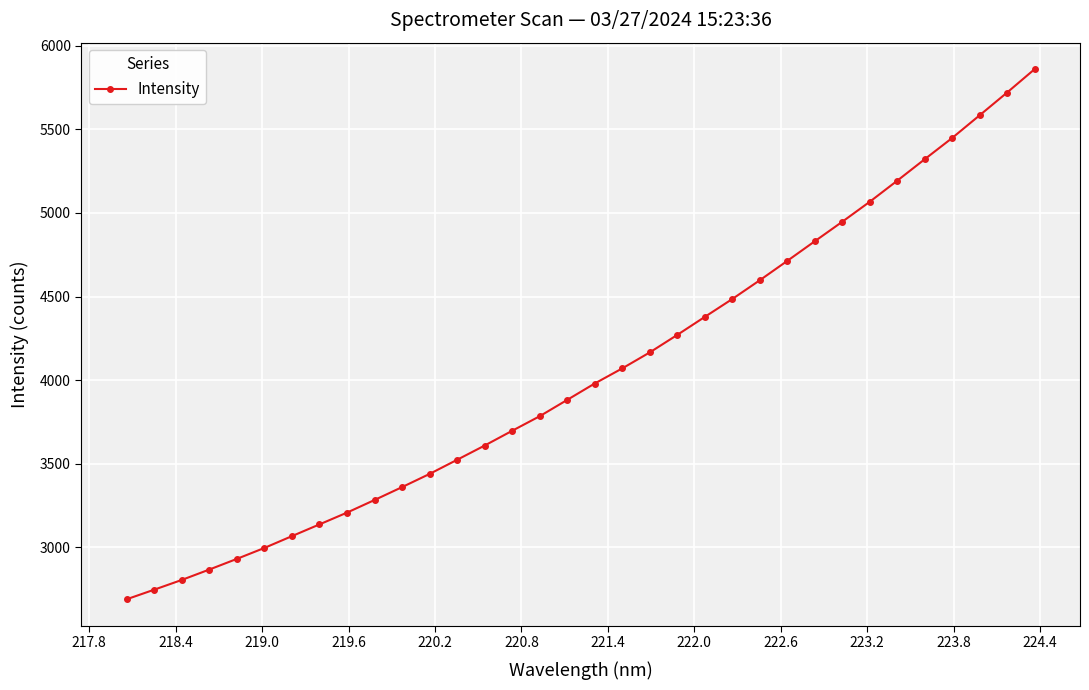

What is the sum of all values?

137640.4